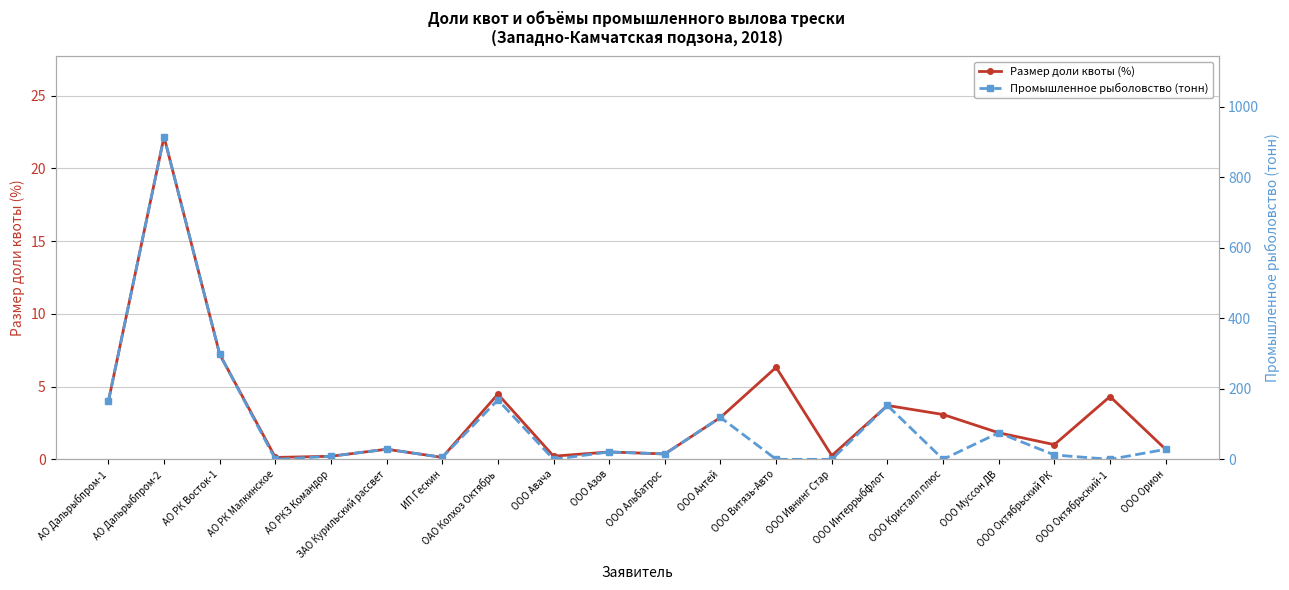

At how many categories does at least one series exceed 721?

1